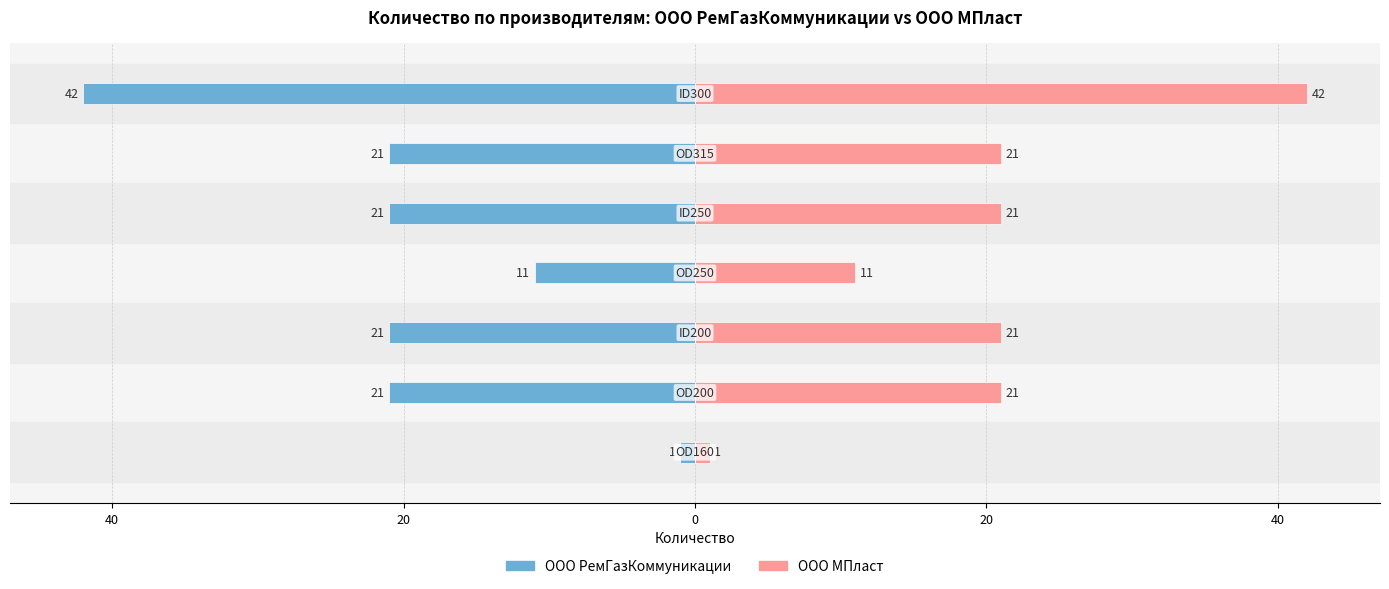

True or false: ООО РемГазКоммуникации has a value of -24 at 60.

False